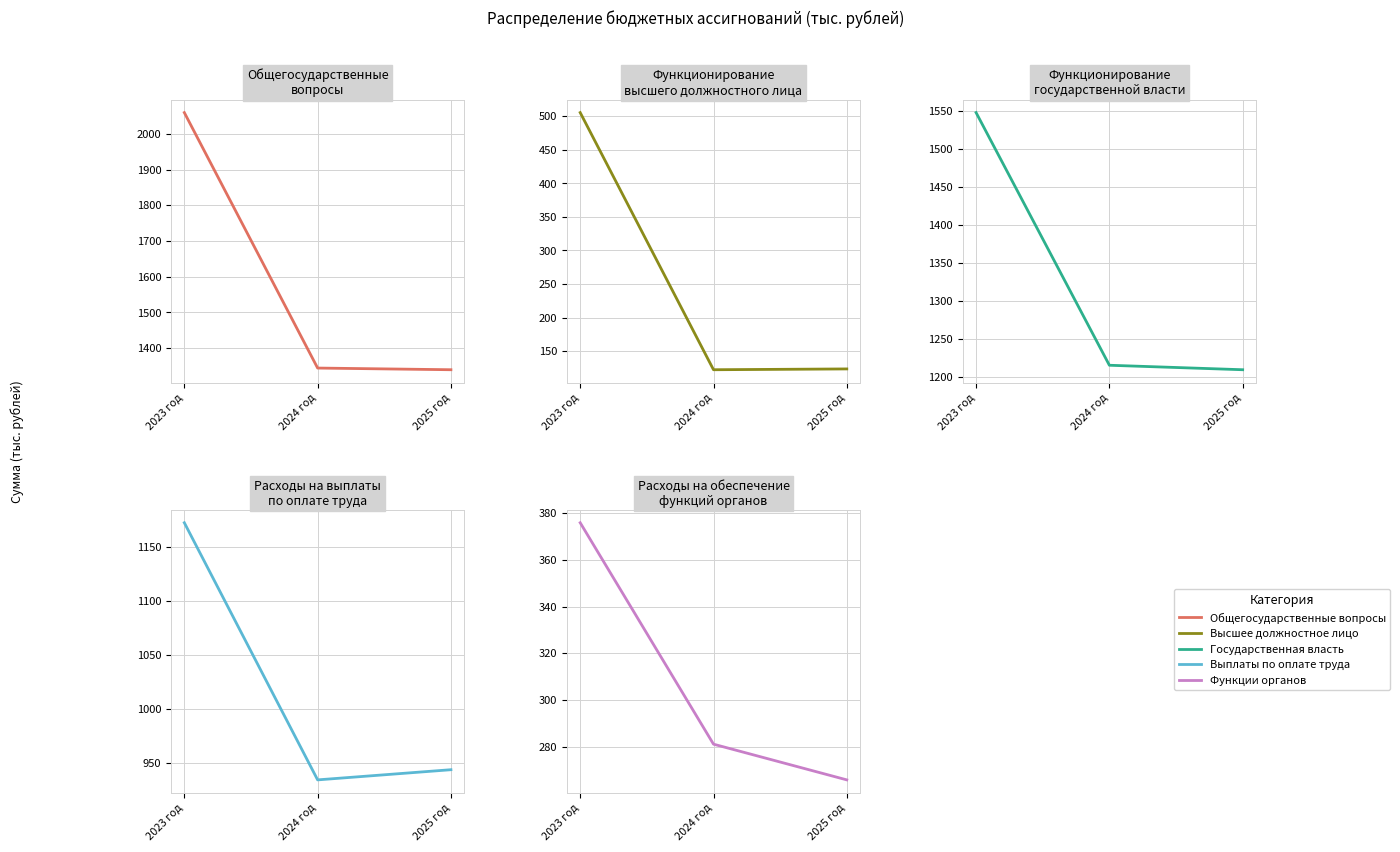

Is the value of Функционирование государственной власти at 2023 год greater than the value of Общегосударственные вопросы at 2023 год?

No